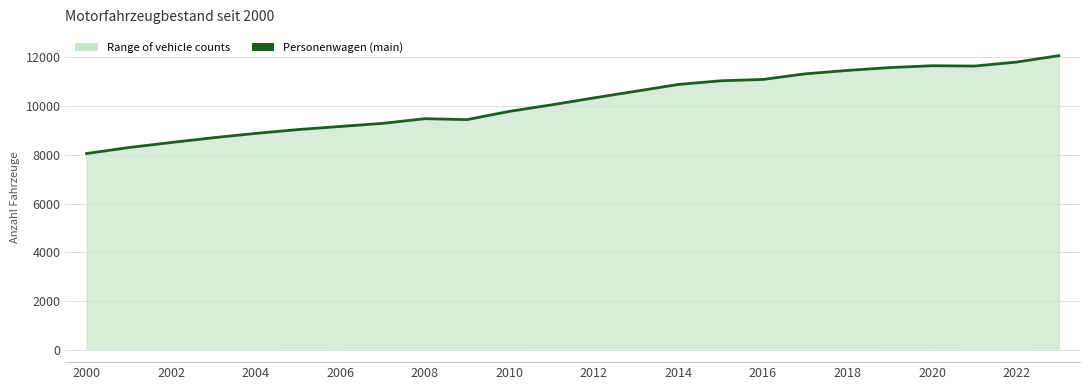

Does the chart display data point markers on the line(s)?

No